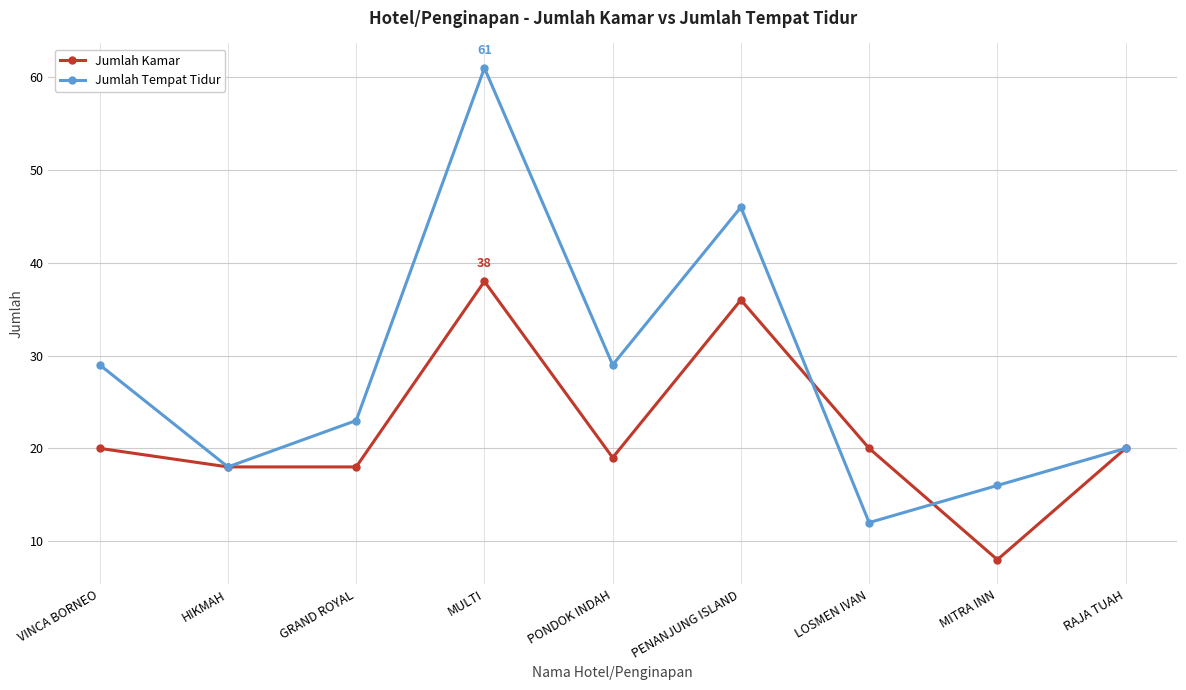

At GRAND ROYAL, list the series in order from smallest to largest.

Jumlah Kamar, Jumlah Tempat Tidur